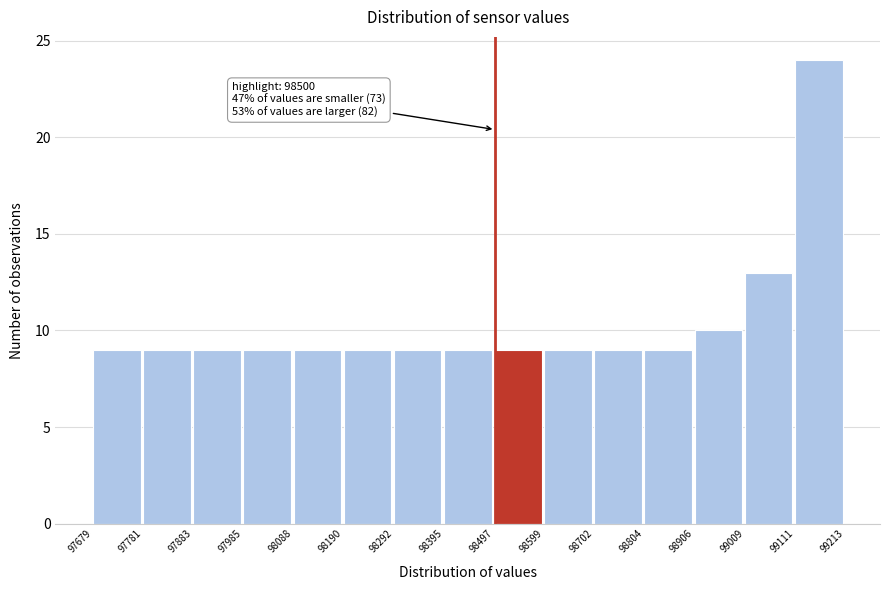

Which range on the x-axis has the tallest bar?

99111 to 99213